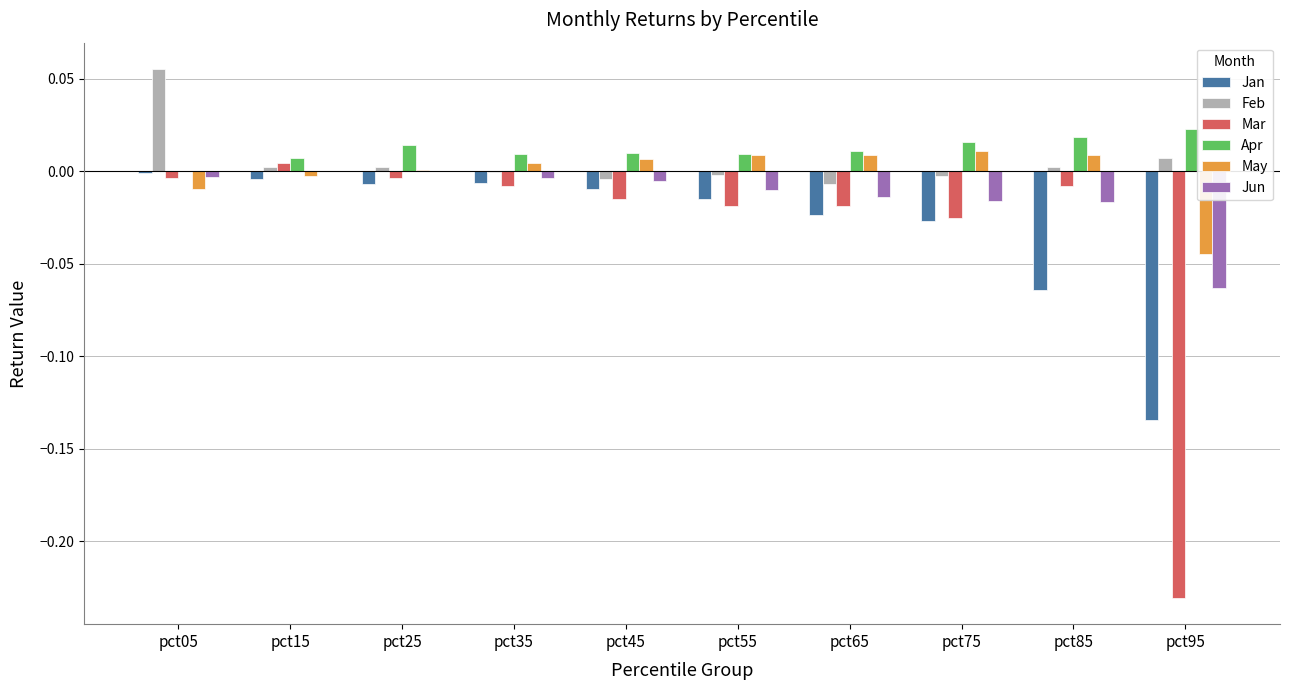

How many groups of bars are there?

10